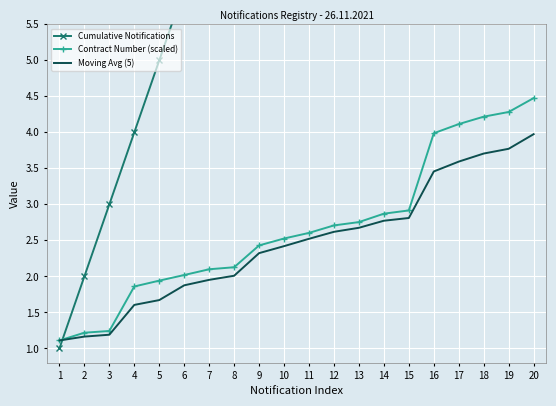

Which category has the highest value in the Contract Number (scaled) series?

20